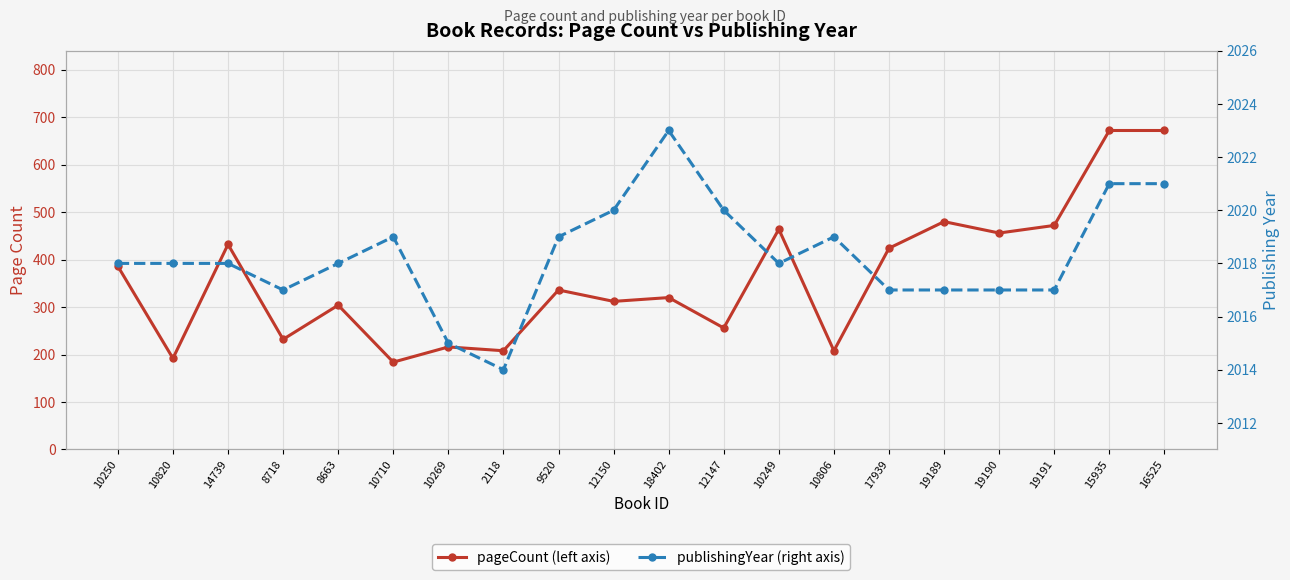

Where is publishingYear nearest to the value 2018?

10250